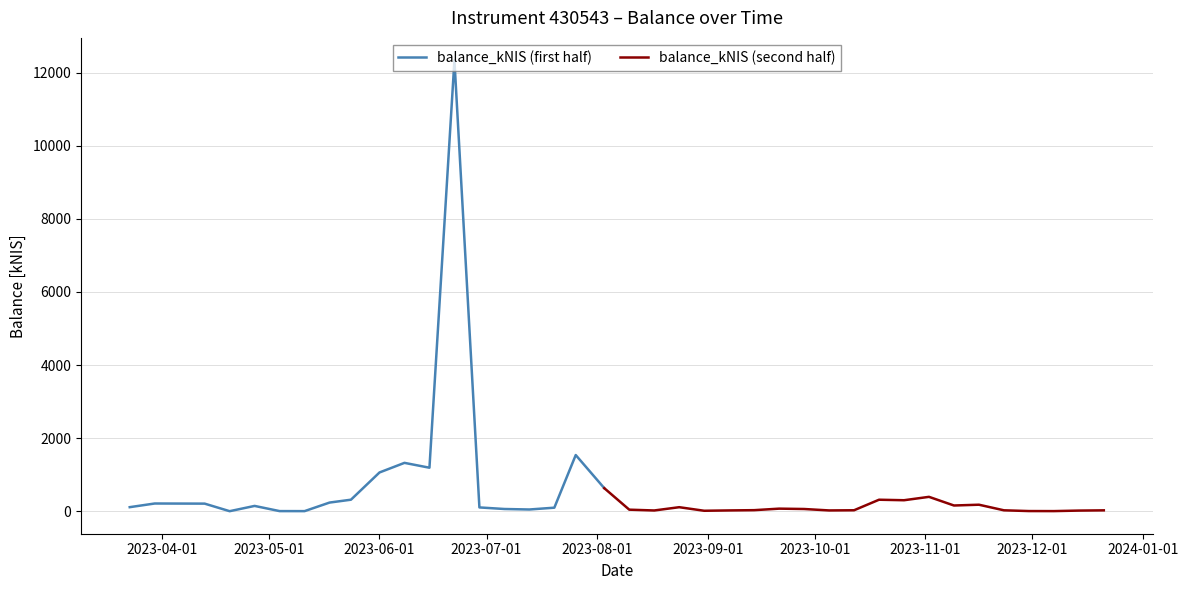

What is the sum of the values at 2023-10-12 and 2023-05-11?

26.8